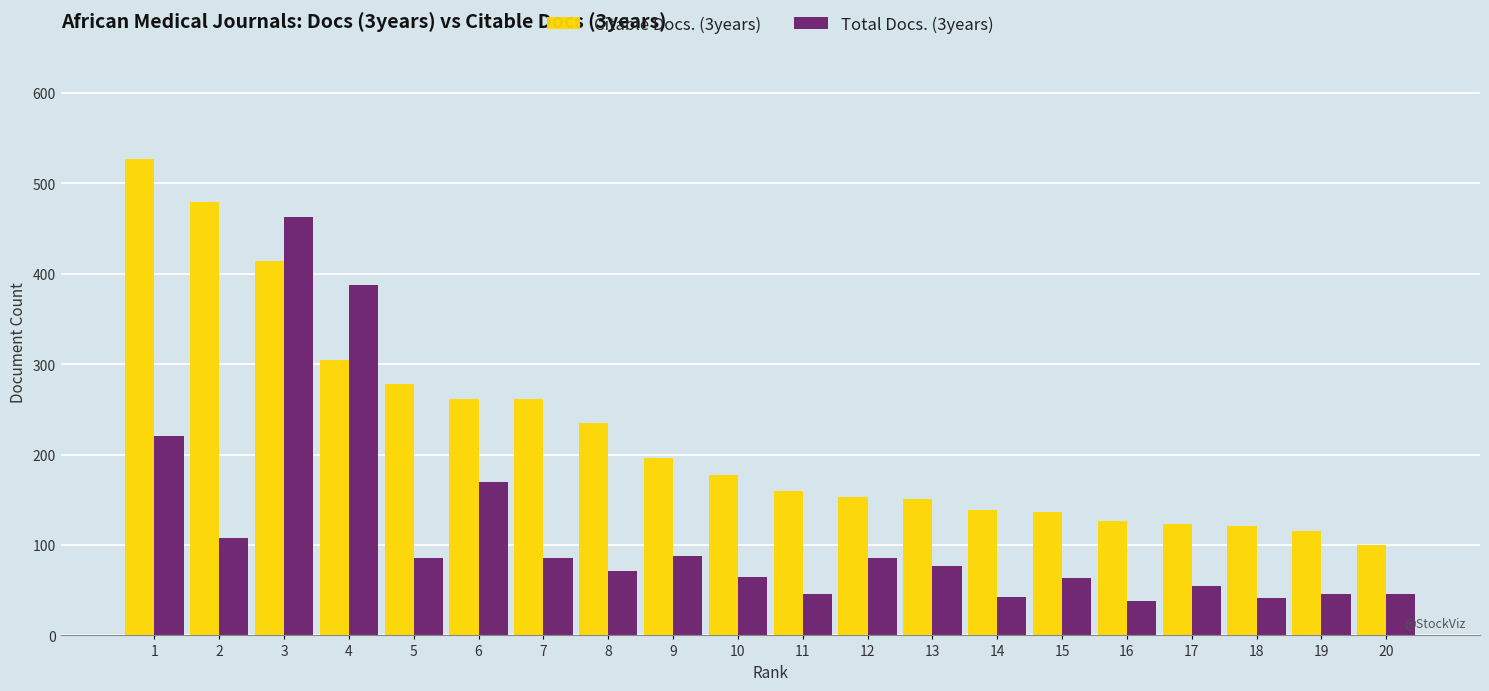

Which series has the largest total across all categories?

Citable Docs. (3years)